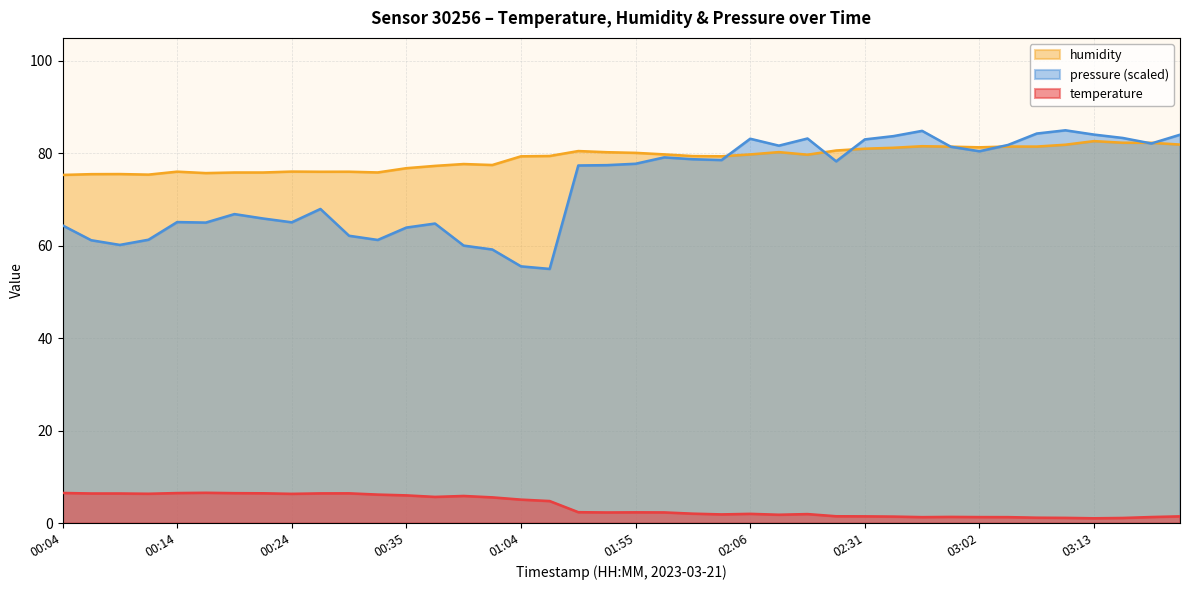

List the series in order of their overall mean, lowest first.

temperature, humidity